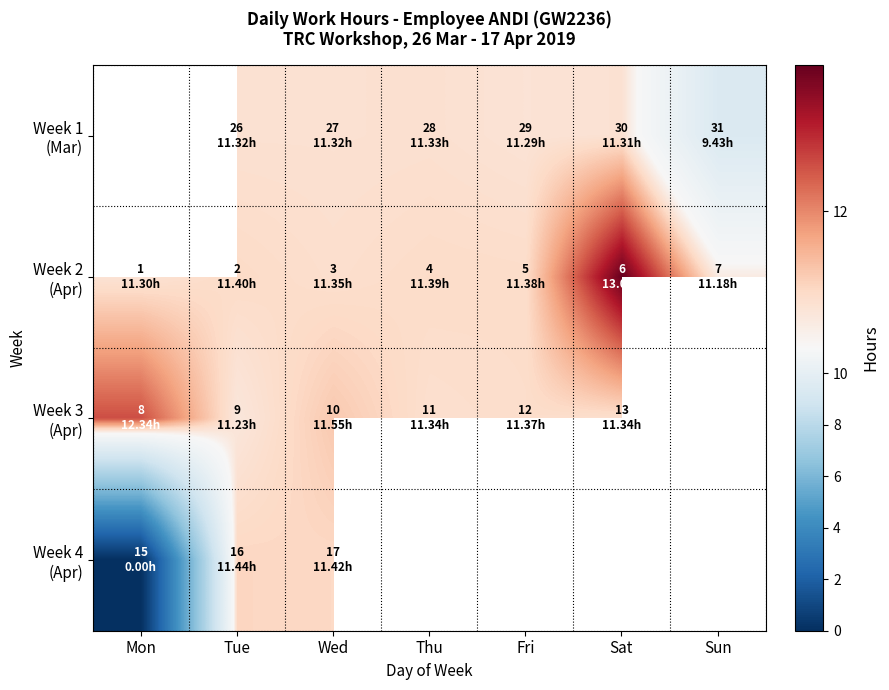

At Wed, list the series in order from smallest to largest.

Week 1 (Mar), Week 2 (Apr), Week 4 (Apr), Week 3 (Apr)